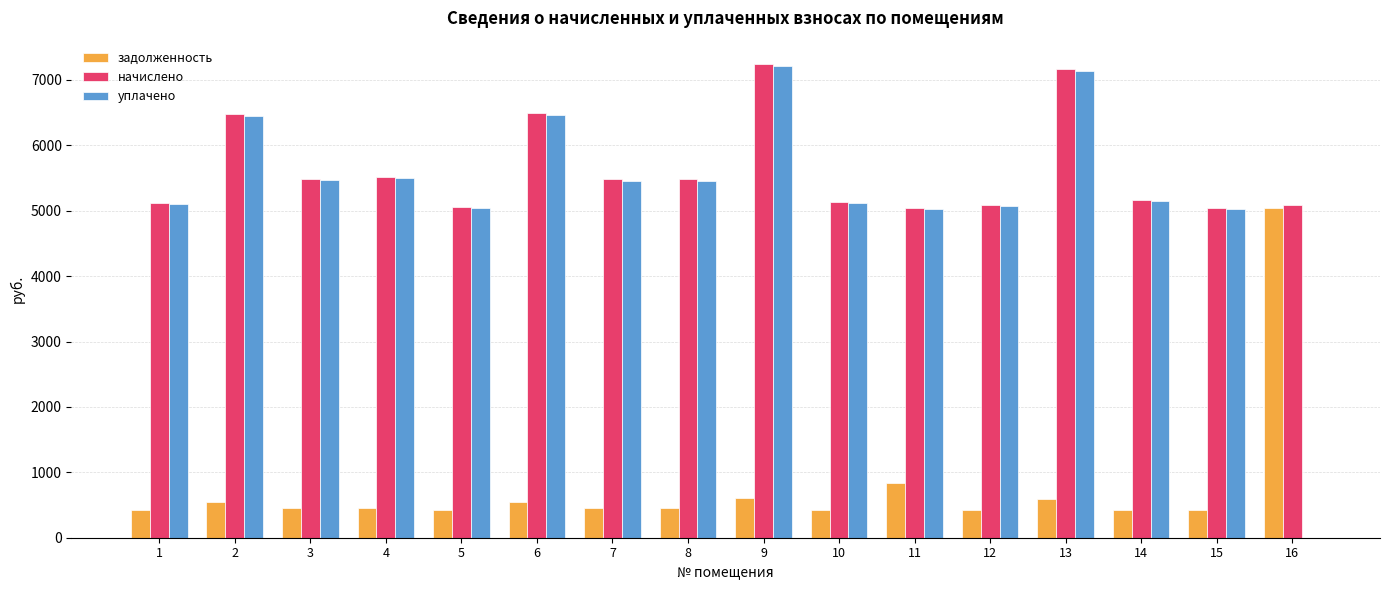

Are the bars horizontal?

No